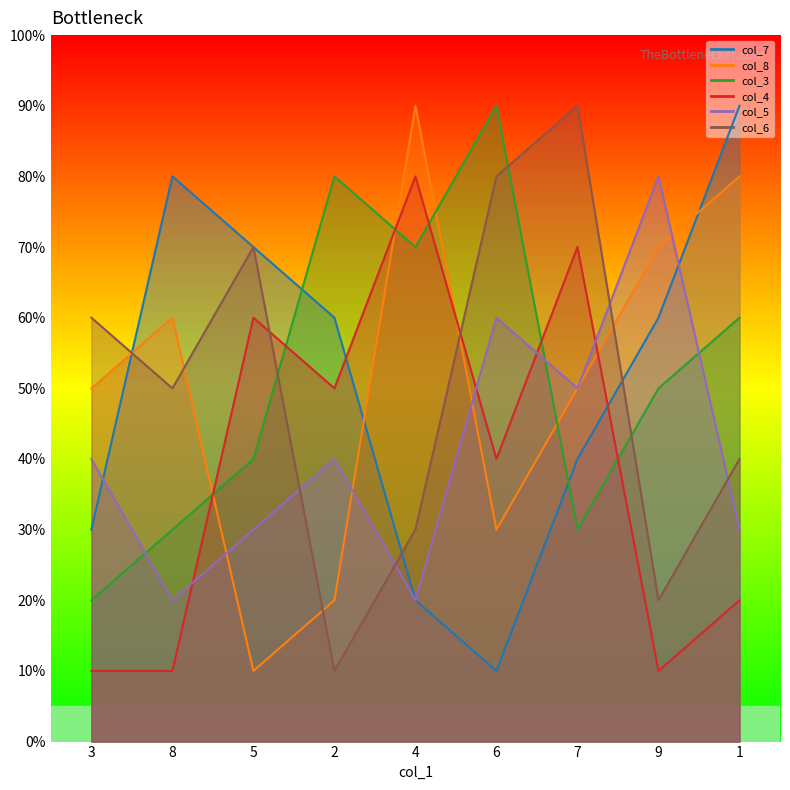

What is the sum of all col_4 values?

35